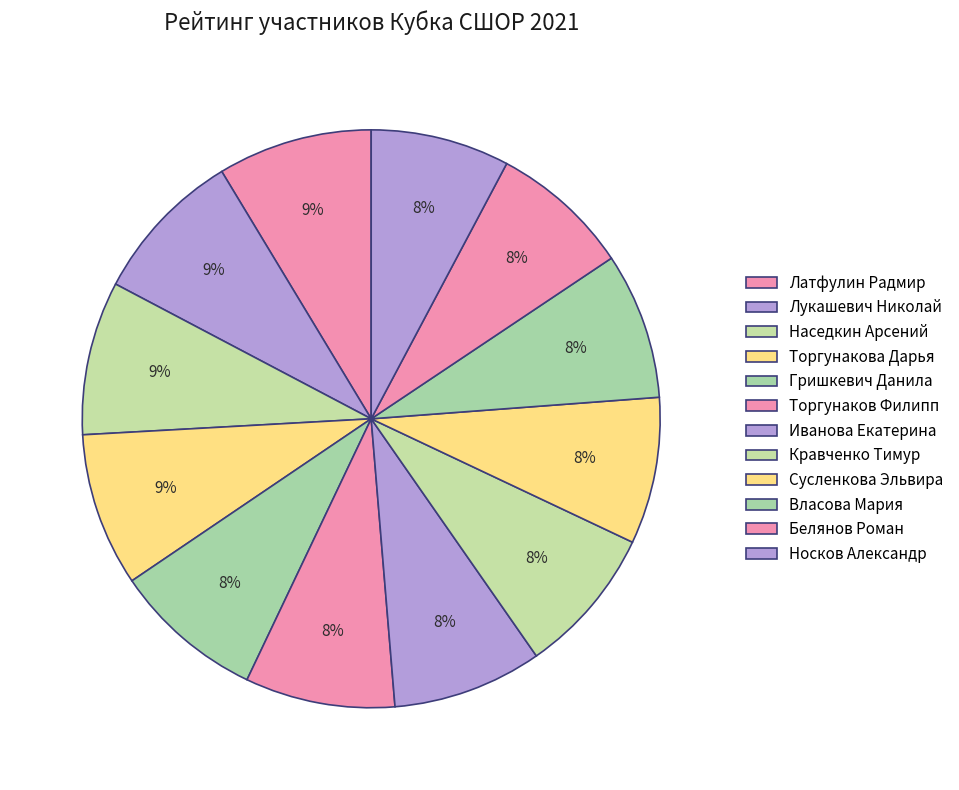

Is Кравченко Тимур the majority of the pie?

No